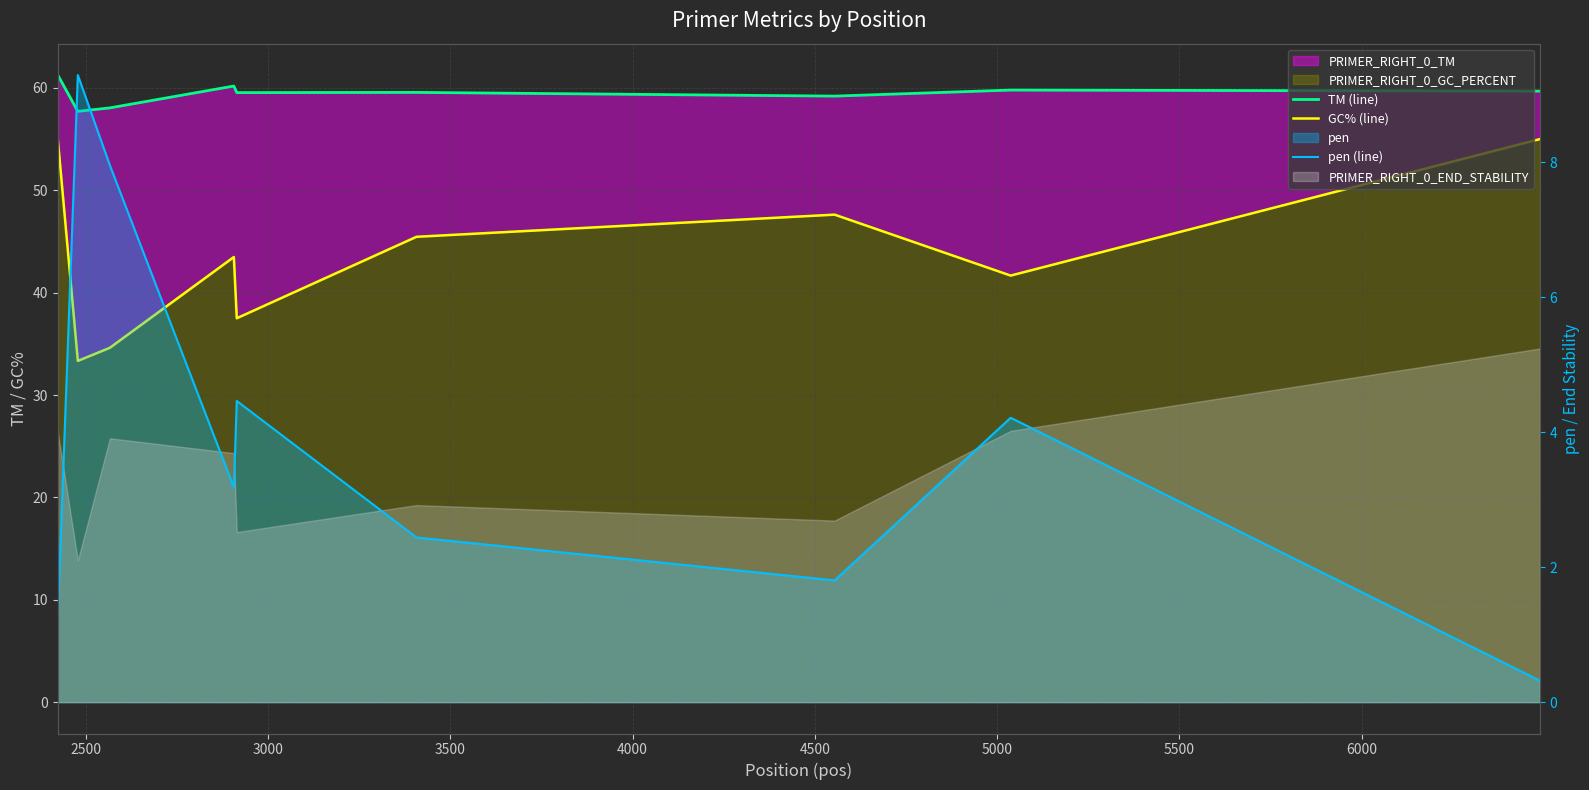

True or false: TM (line) and pen (line) intersect in this chart.

False